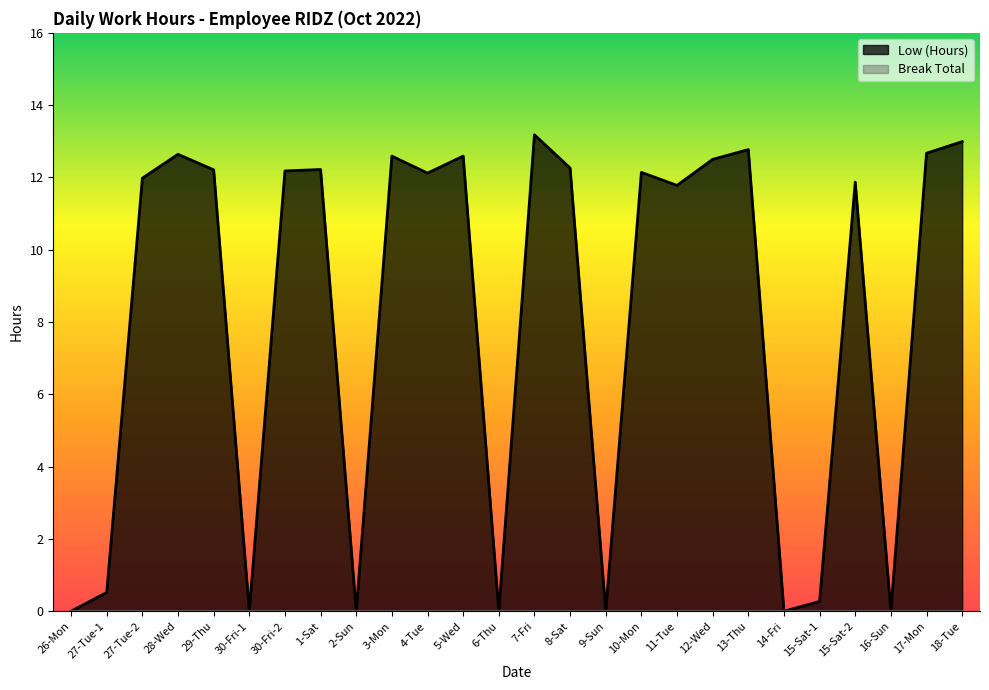

Rank the categories by value from lowest to highest.

26-Mon, 30-Fri-1, 2-Sun, 6-Thu, 9-Sun, 14-Fri, 16-Sun, 15-Sat-1, 27-Tue-1, 11-Tue, 15-Sat-2, 27-Tue-2, 4-Tue, 10-Mon, 30-Fri-2, 29-Thu, 1-Sat, 8-Sat, 12-Wed, 3-Mon, 5-Wed, 28-Wed, 17-Mon, 13-Thu, 18-Tue, 7-Fri